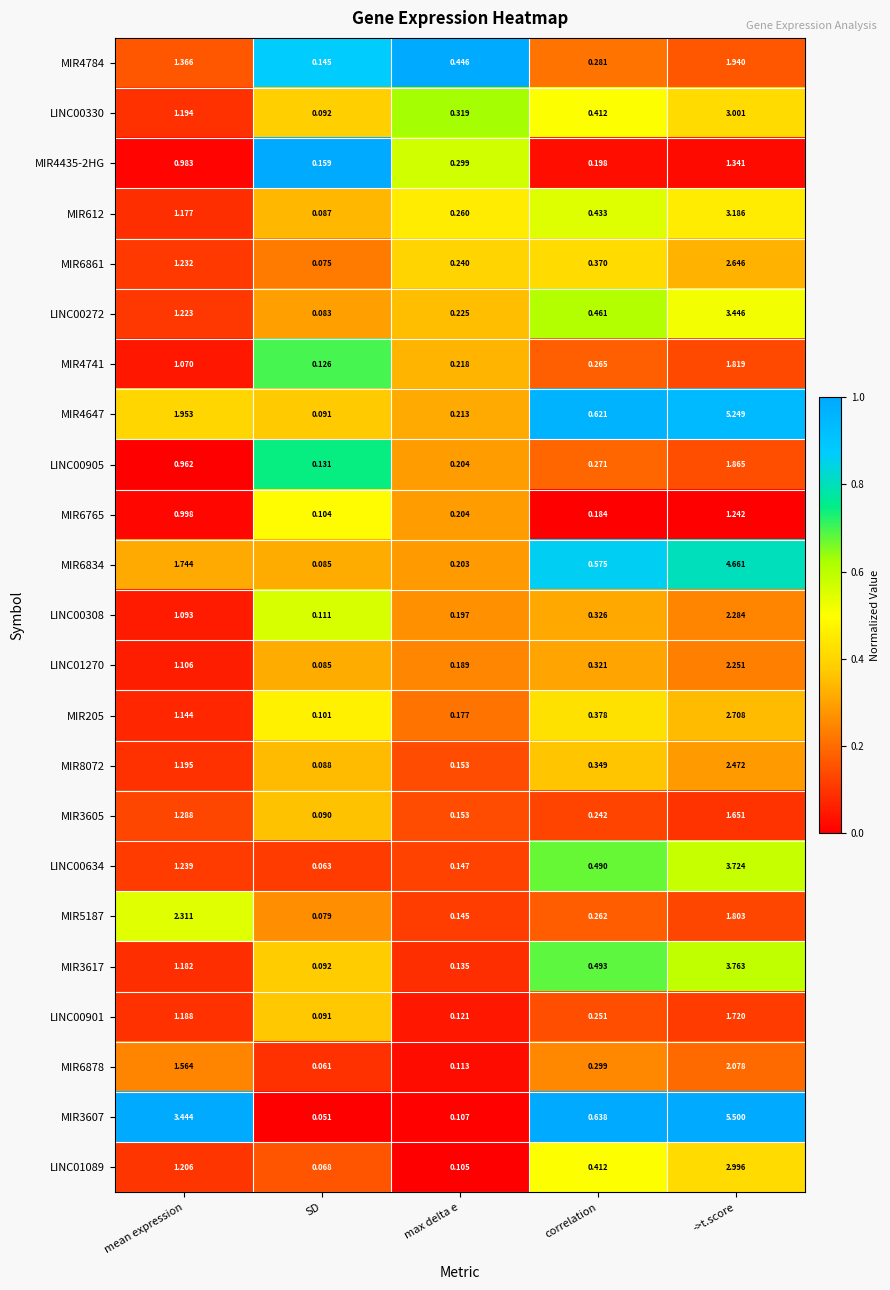

At how many categories does at least one series exceed 0?

5